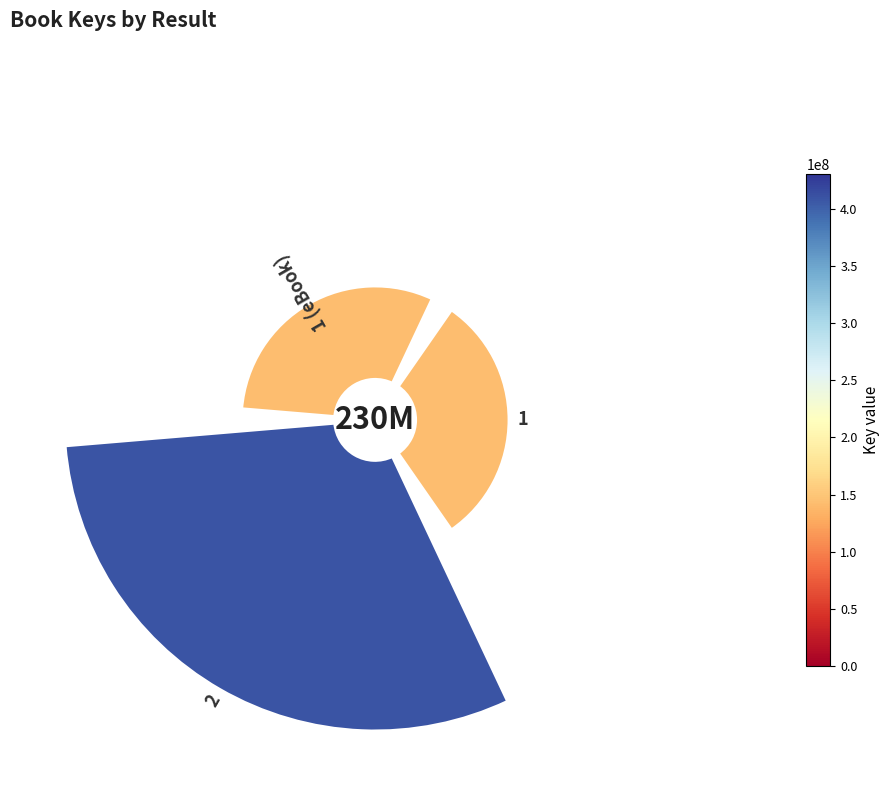

How many slices are in this pie chart?

3